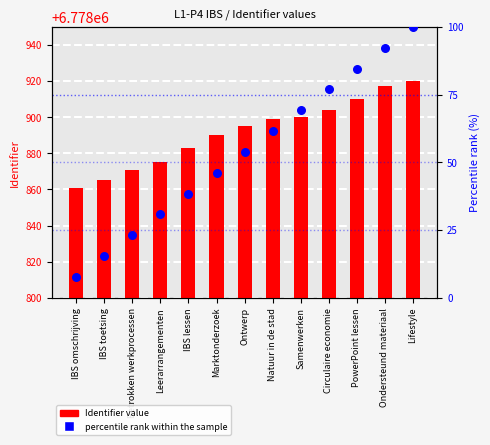

Which series has the largest Y range (max minus min)?

percentile rank within the sample